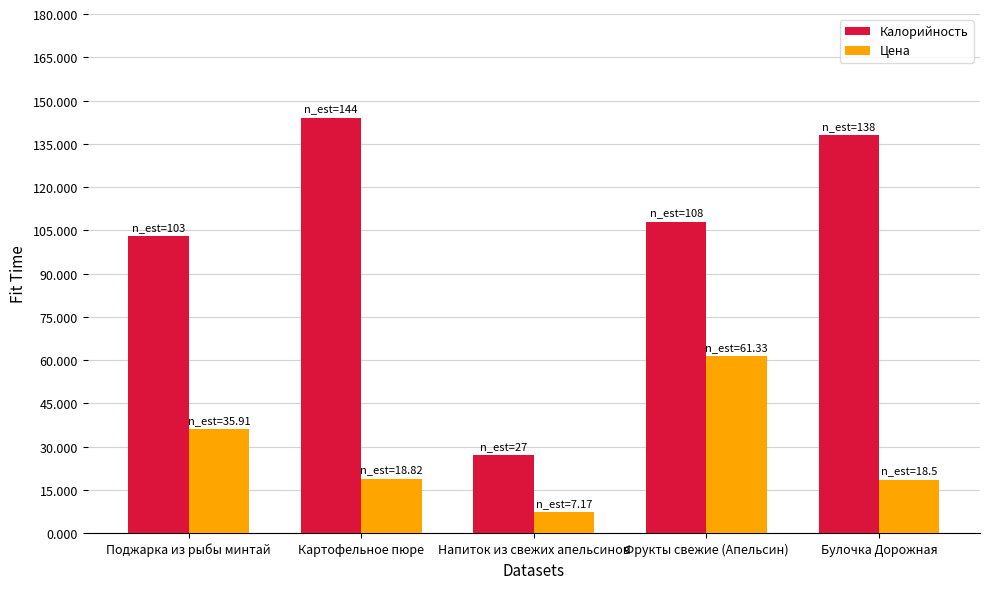

What are all the series names shown in the legend?

Калорийность, Цена